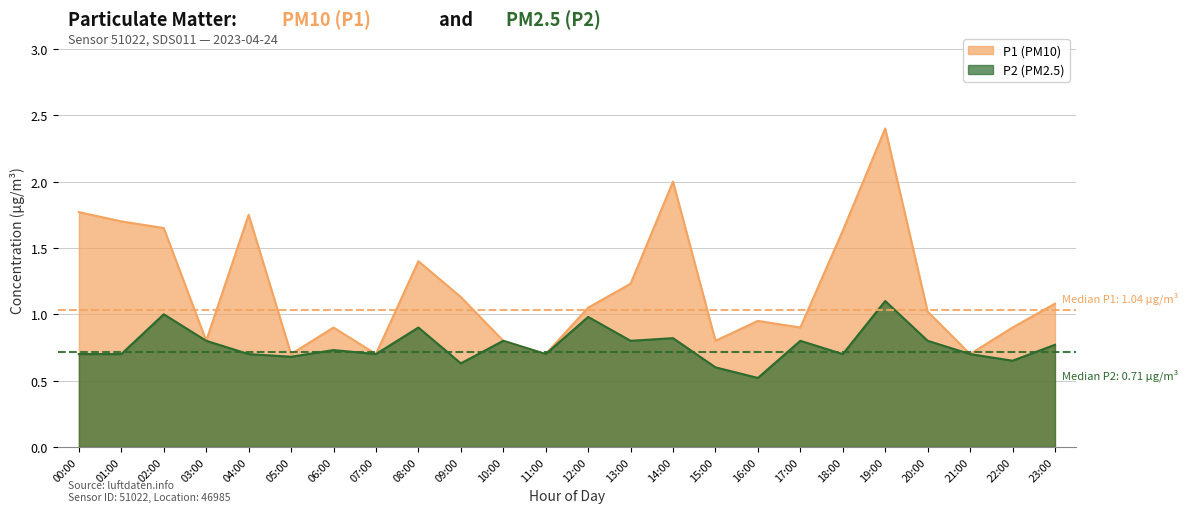

What position from the left is 16:00?

17